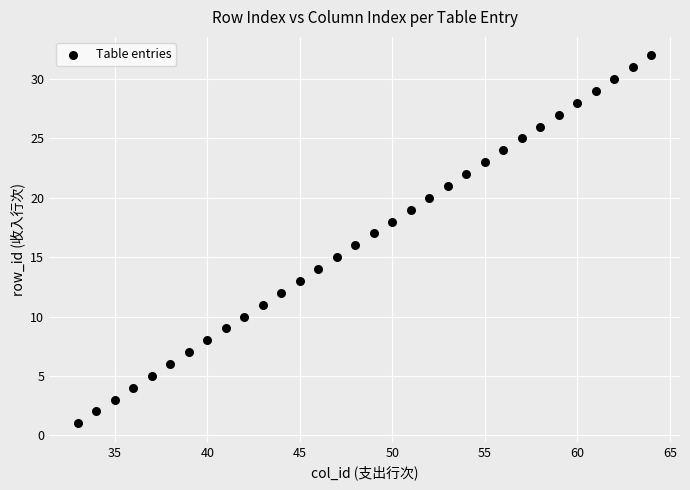

What is the range of X values (max minus min)?

31